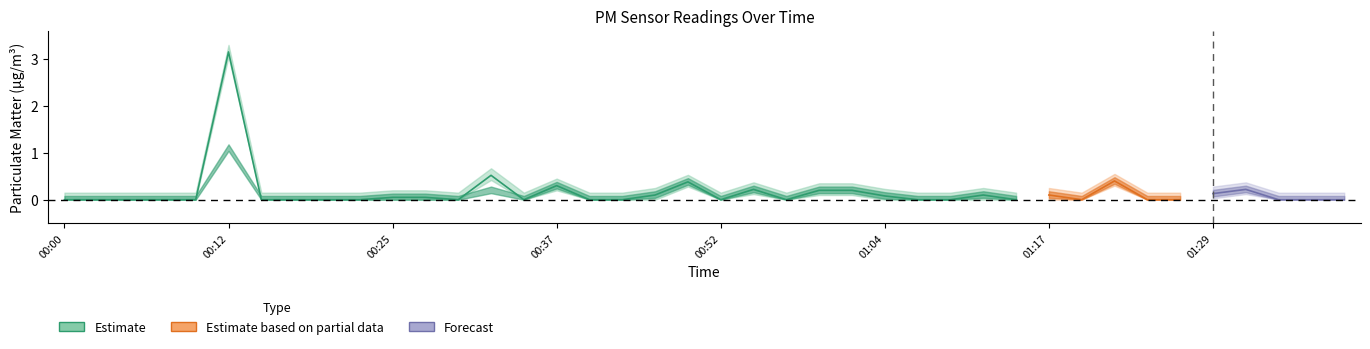

True or false: P2 and P1 intersect in this chart.

False